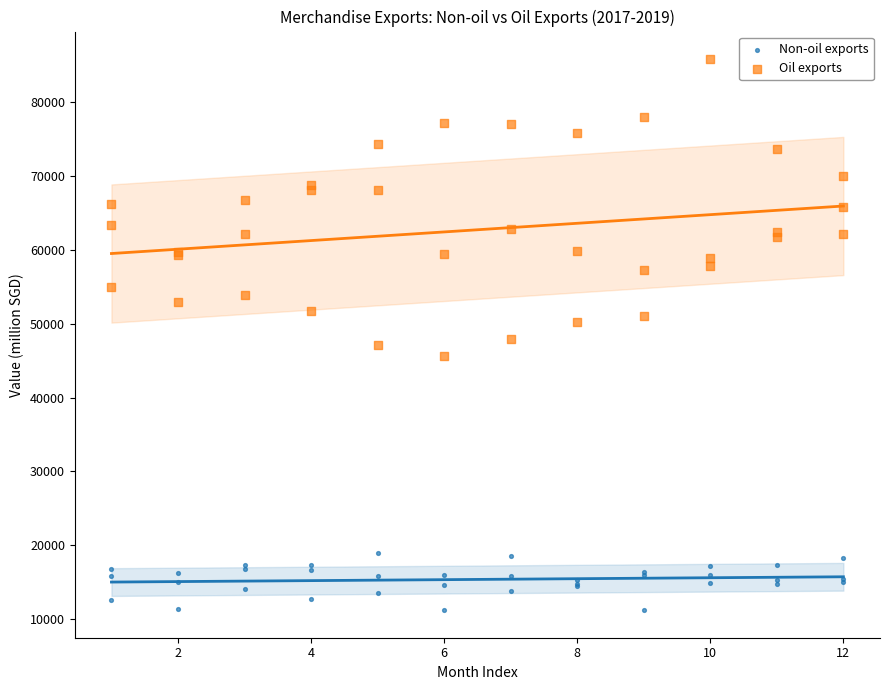

Which series reaches the maximum Y coordinate?

Oil exports